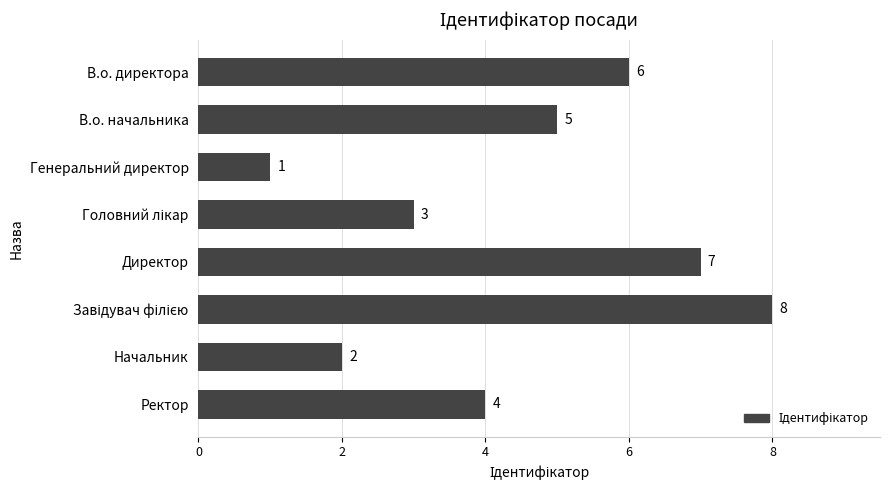

The value at В.о. директора is 3. True or false?

False